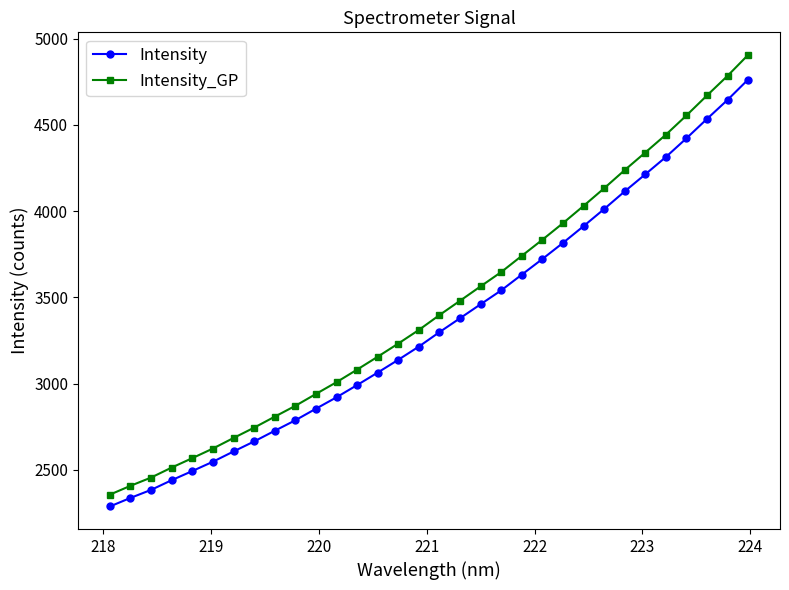

At how many categories does at least one series exceed 4369?

5